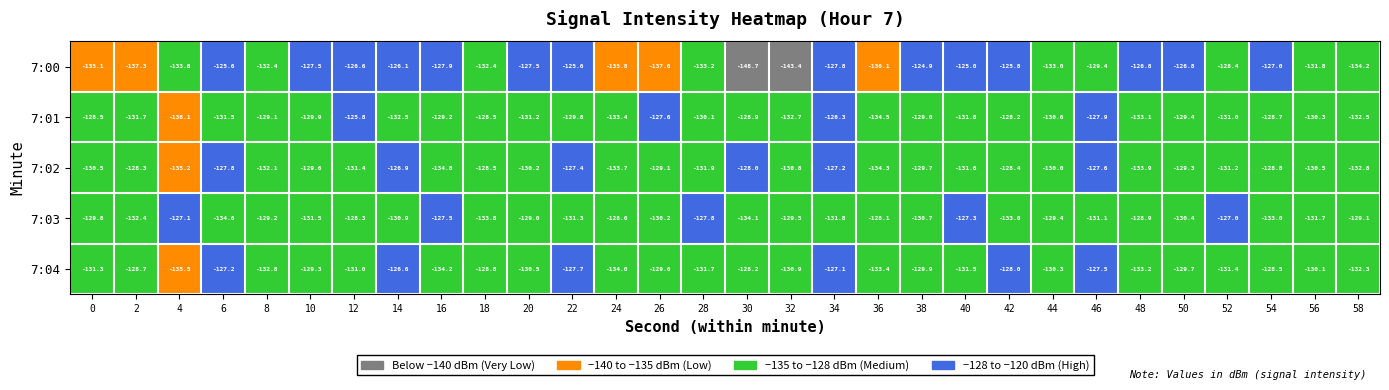

List the series in order of their peak value, highest first.

7:00, 7:01, 7:04, 7:02, 7:03